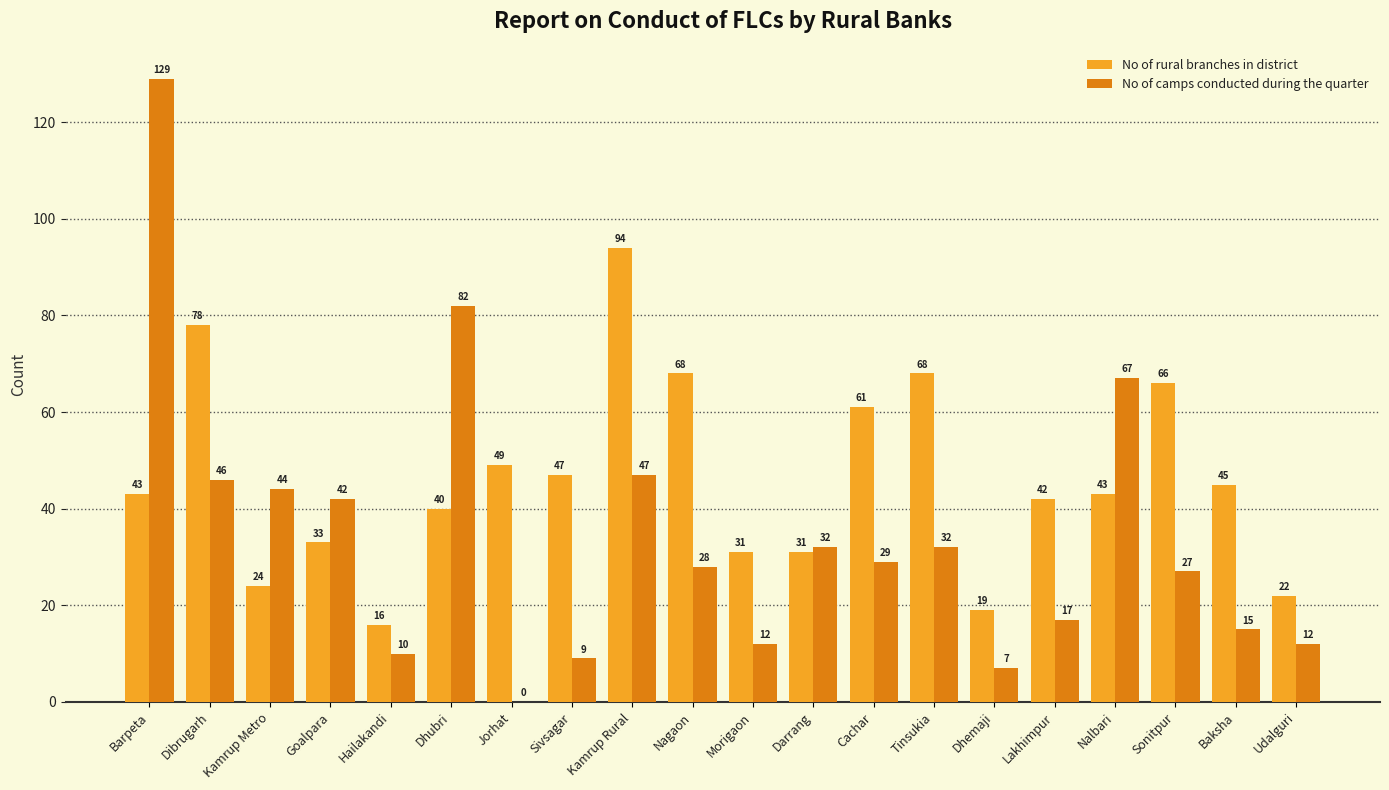

Which series has the largest total across all categories?

No of rural branches in district